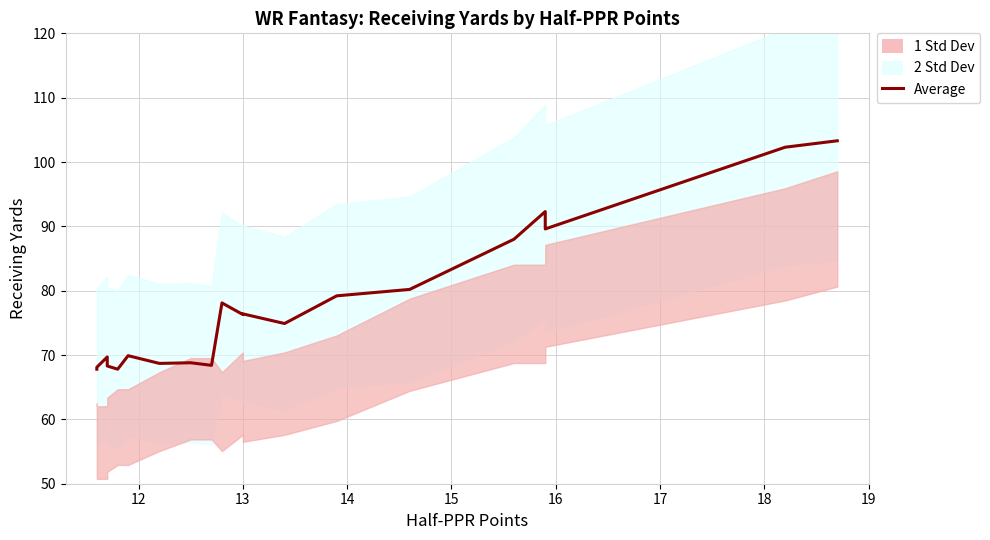

Reading left to right, transcribe all the data shown in this chart.

67.8	68.1	69.7	68.3	67.8	69.9	68.7	68.8	68.4	78.1	76.3	76.4	74.9	79.2	80.2	88.0	92.3	89.6	102.3	103.3